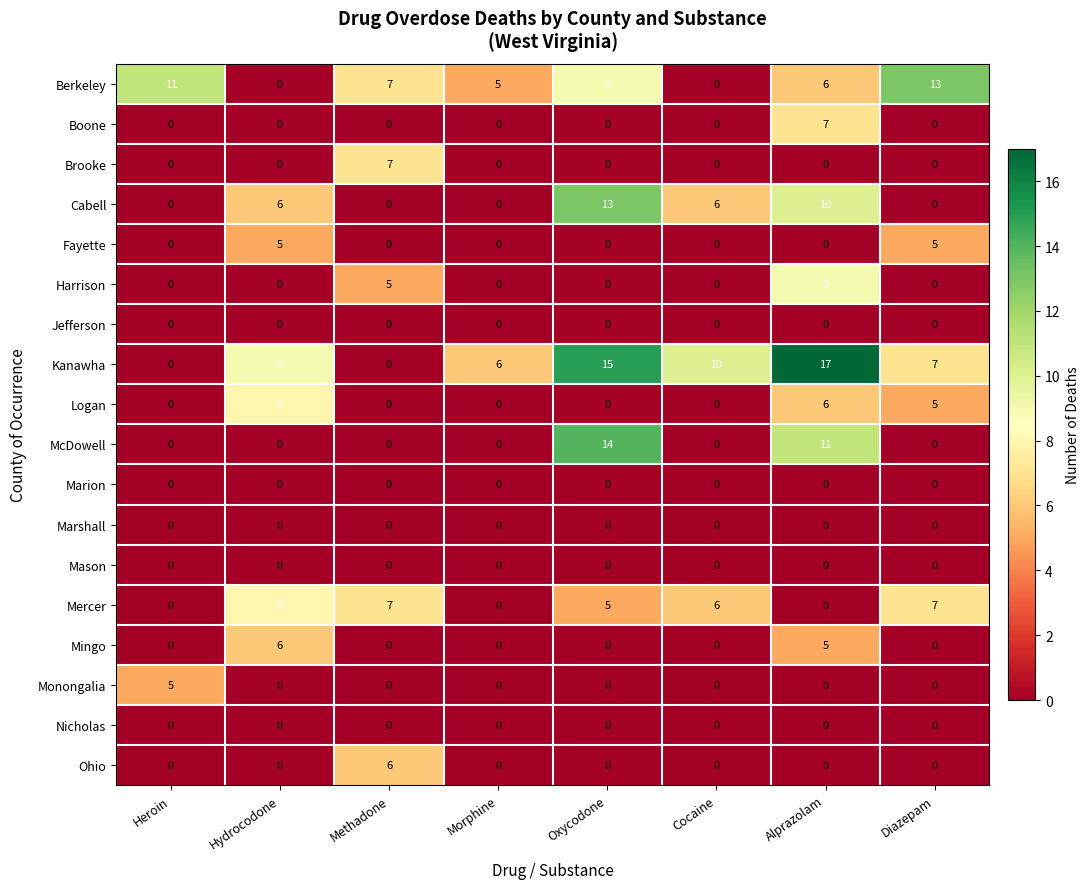

What is the difference between the maximum and minimum values in the Mingo series?

6